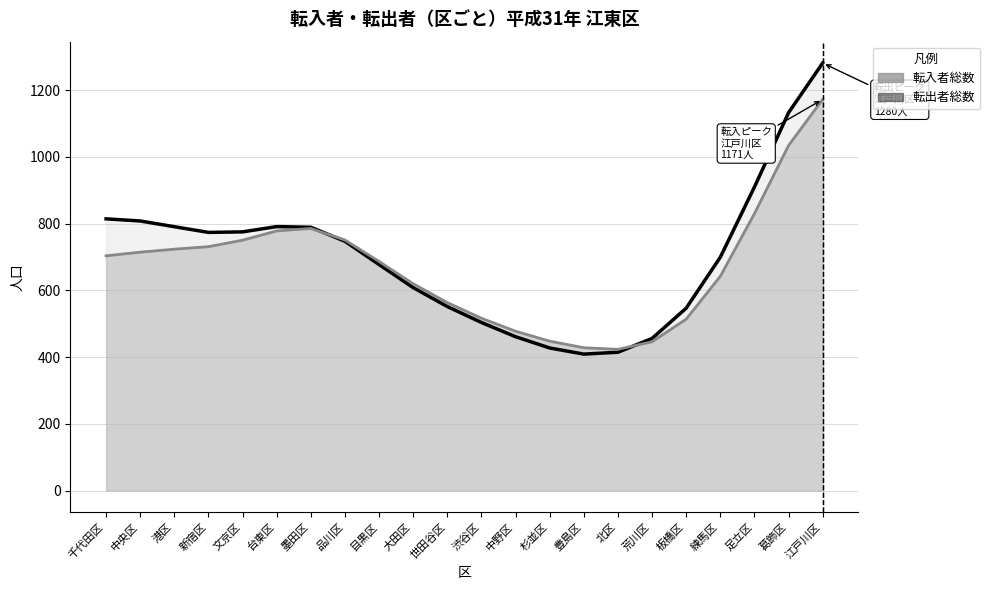

Rank the categories by 転出者総数_line value from lowest to highest.

豊島区, 北区, 杉並区, 荒川区, 中野区, 渋谷区, 板橋区, 世田谷区, 大田区, 目黒区, 練馬区, 品川区, 新宿区, 文京区, 墨田区, 港区, 台東区, 中央区, 千代田区, 足立区, 葛飾区, 江戸川区